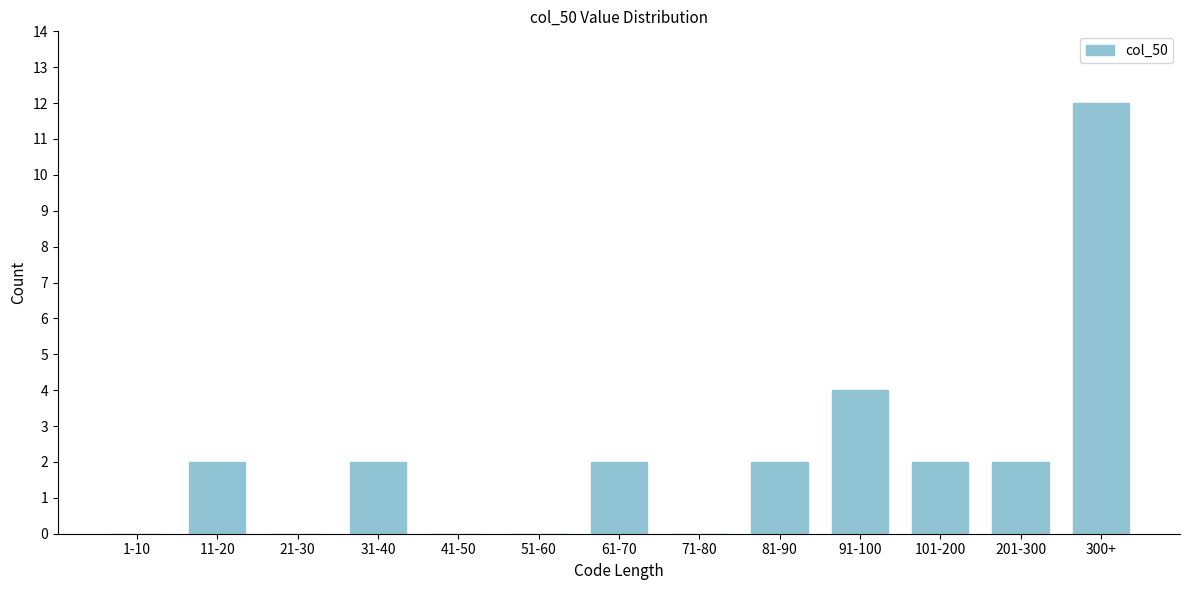

Reading left to right, list all the values displayed in this chart.

1-10=0	11-20=2	21-30=0	31-40=2	41-50=0	51-60=0	61-70=2	71-80=0	81-90=2	91-100=4	101-200=2	201-300=2	300+=12